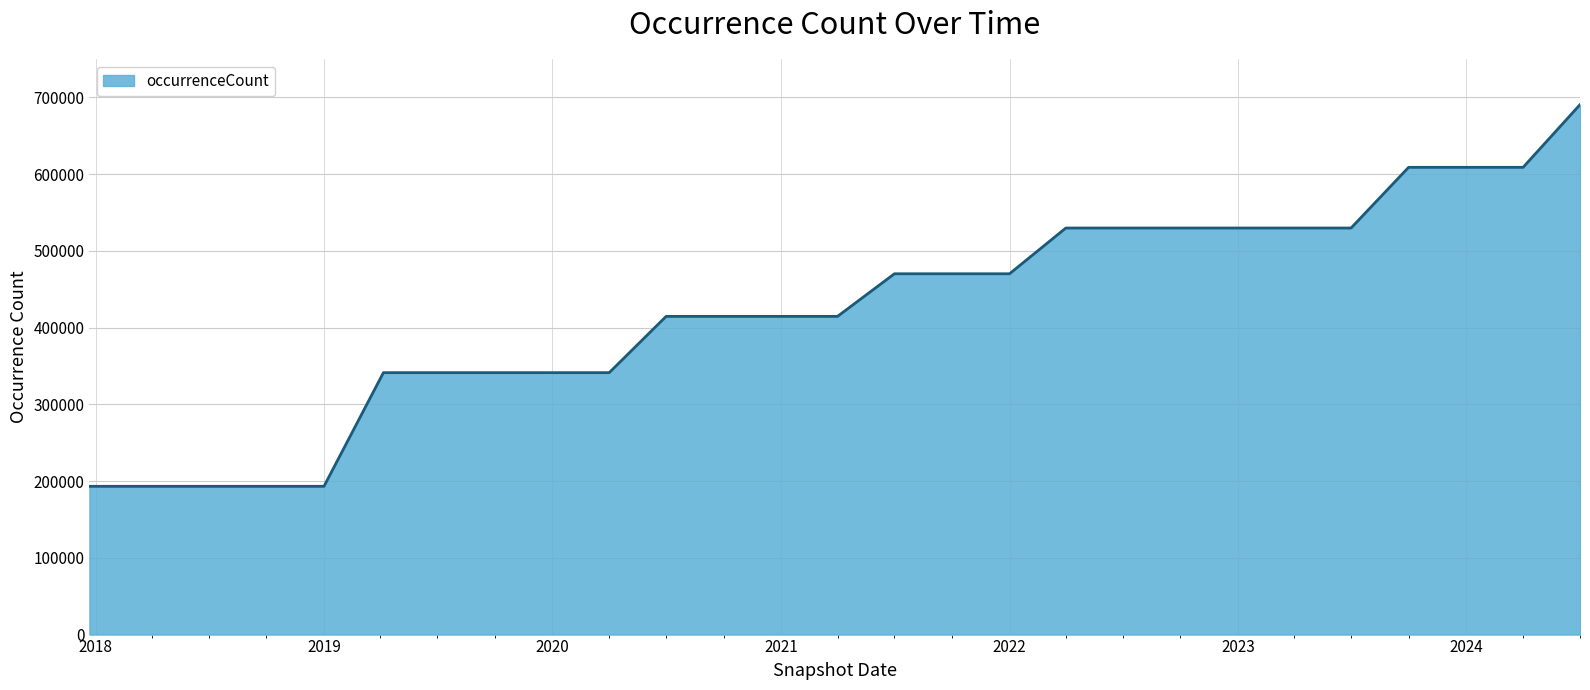

How many categories are shown in the chart?

27